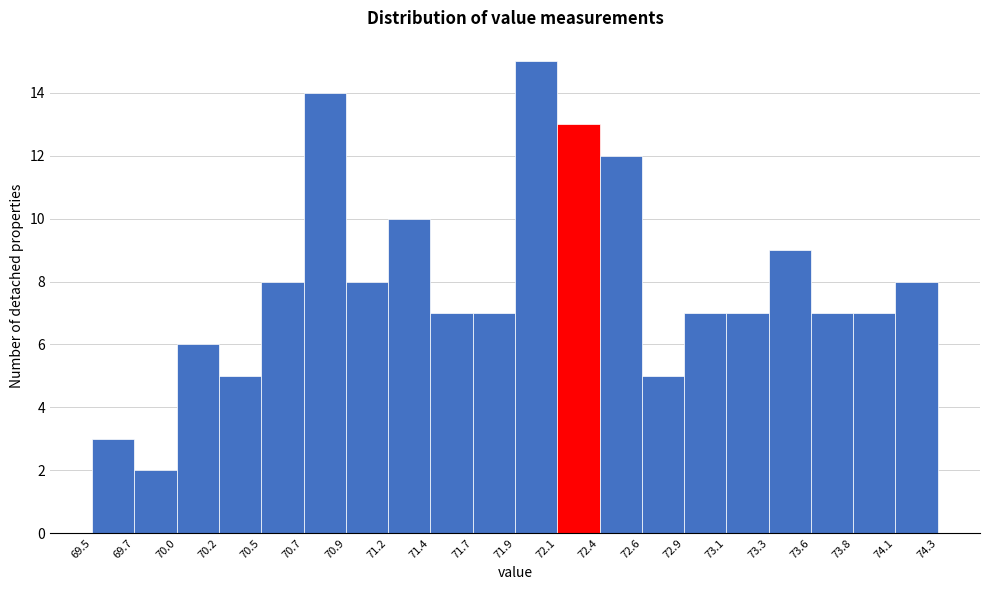

Which range on the x-axis has the tallest bar?

71.9 to 72.1